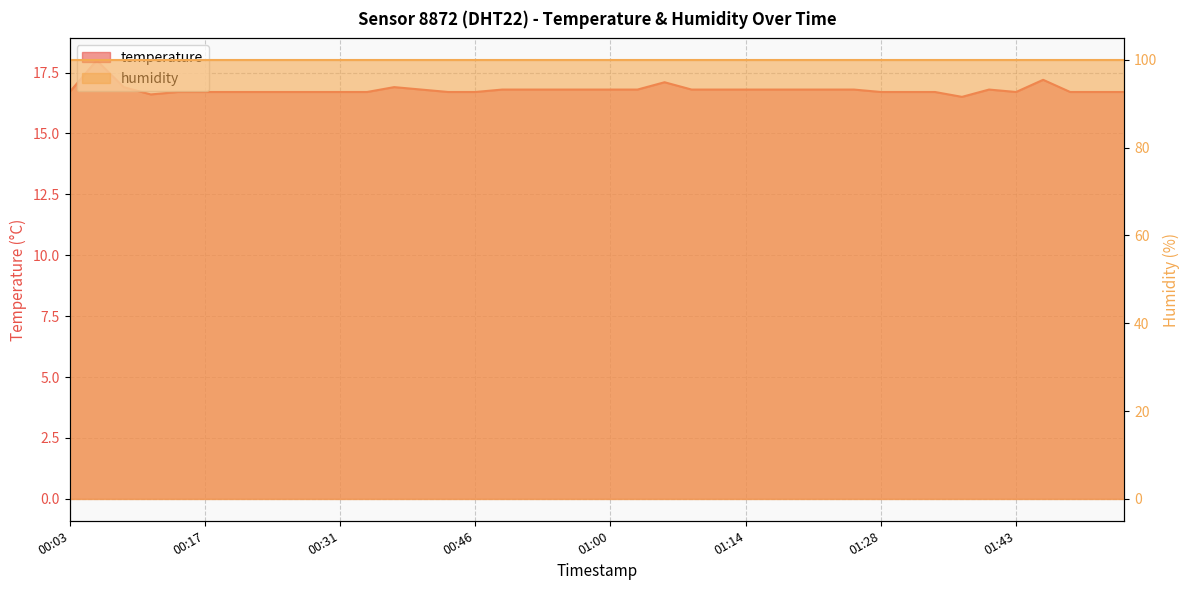

Between 01:34 and 00:23, which is larger?

01:34